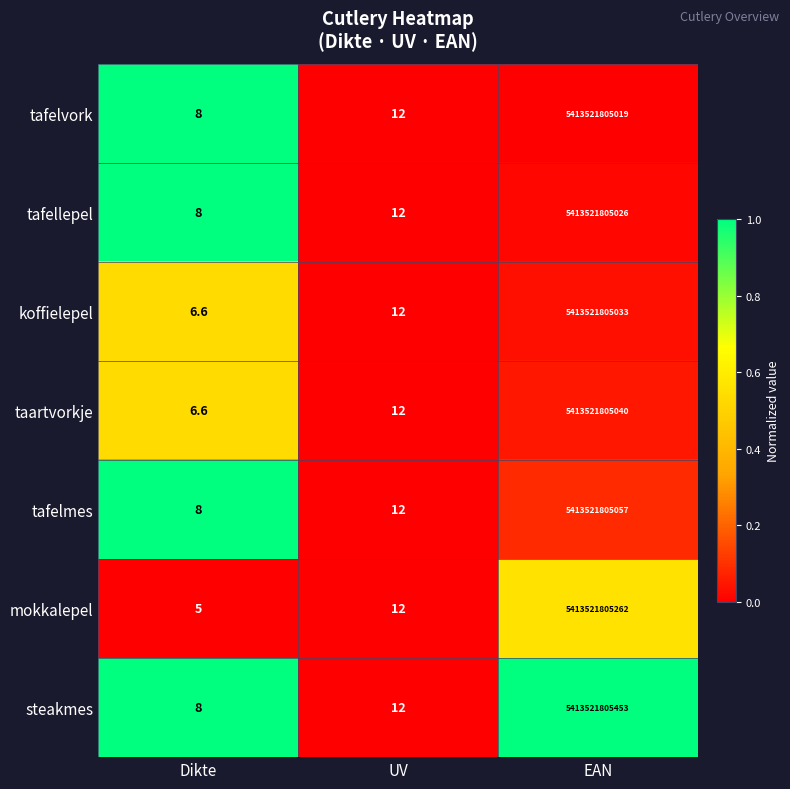

At which category is the sum across all series the highest?

EAN